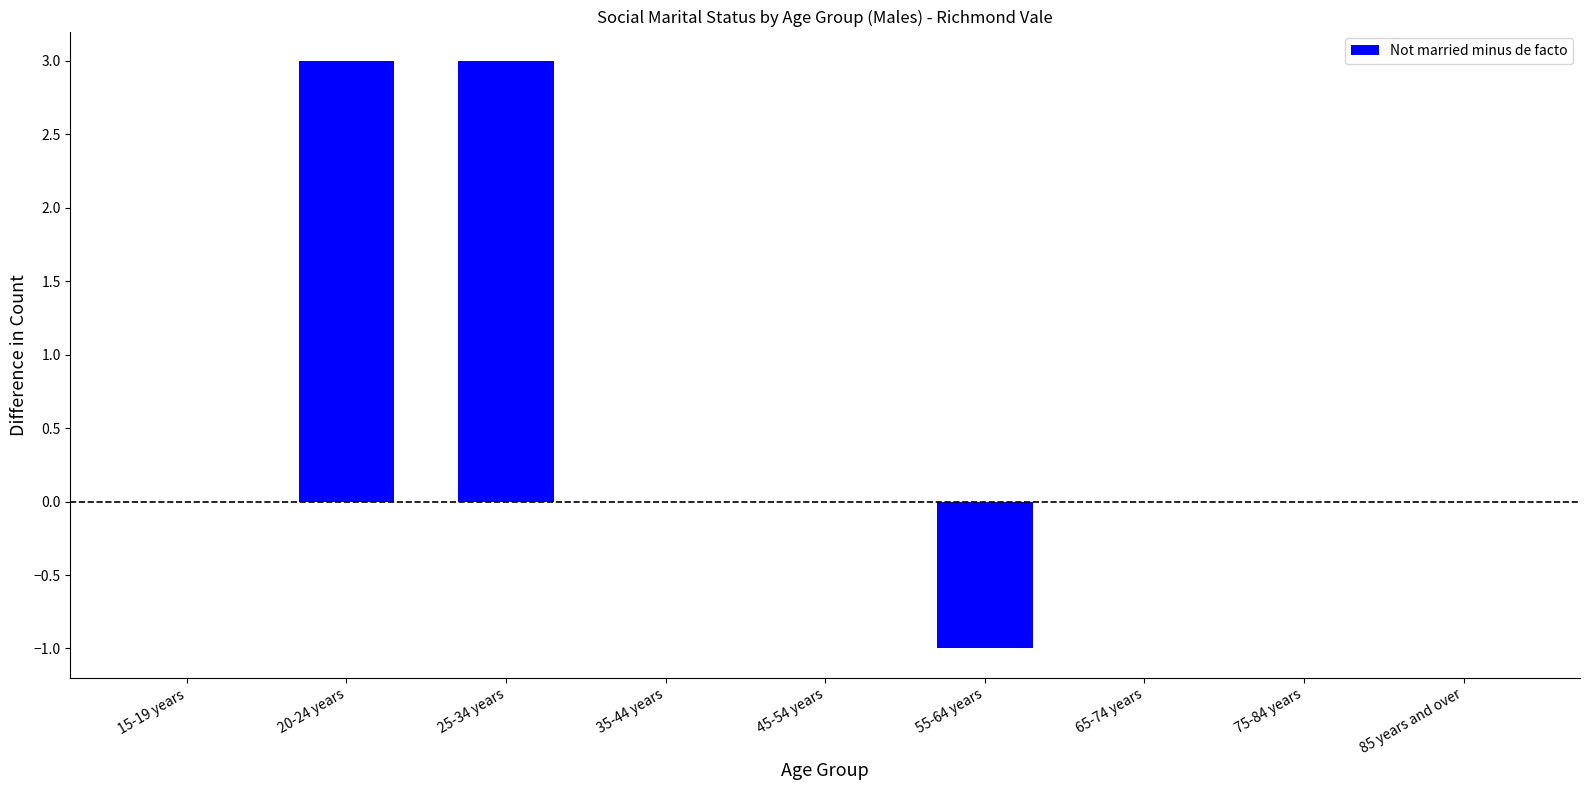

Count the number of data series in this chart.

1